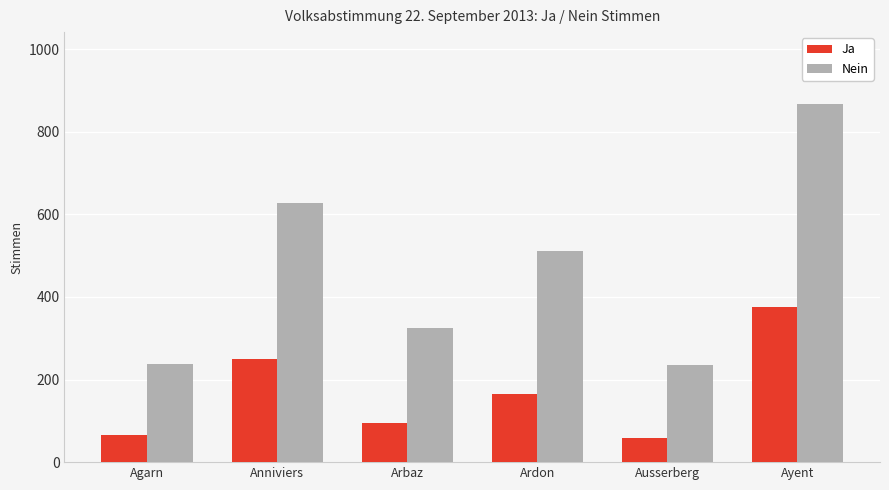

At which category is the sum across all series the highest?

Ayent